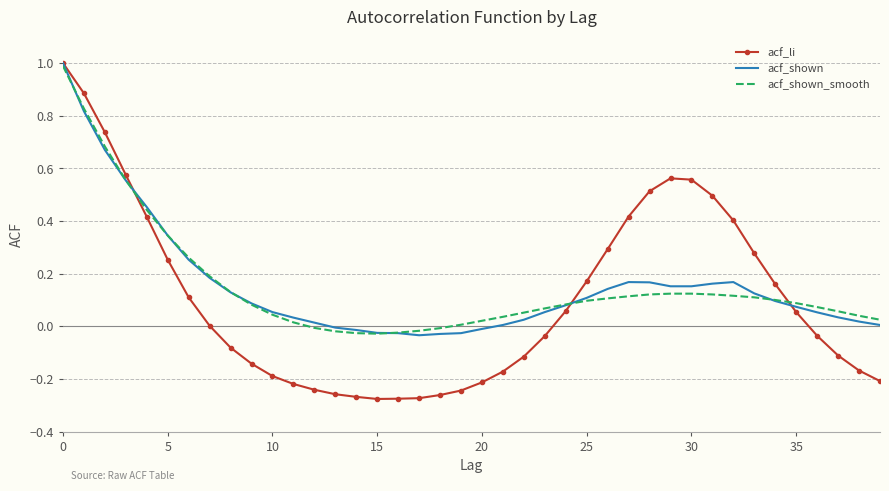

What is the maximum value for acf_shown_smooth?

1.0